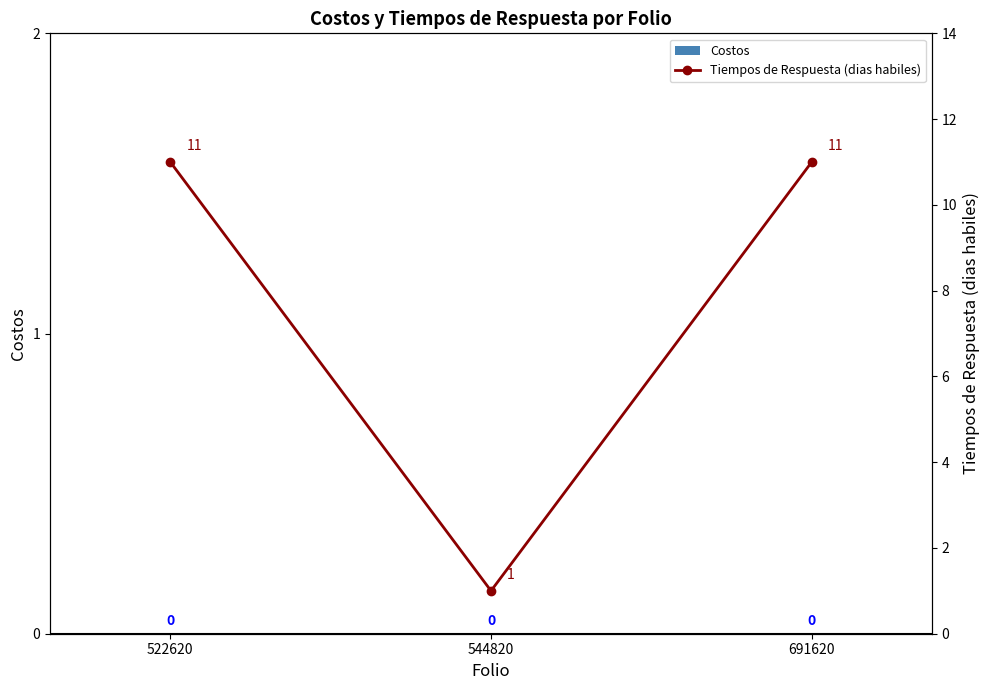

Reading left to right, transcribe all the data shown in this chart.

Costos: 522620=0	544820=0	691620=0
Tiempos de Respuesta (dias habiles): 522620=11	544820=1	691620=11